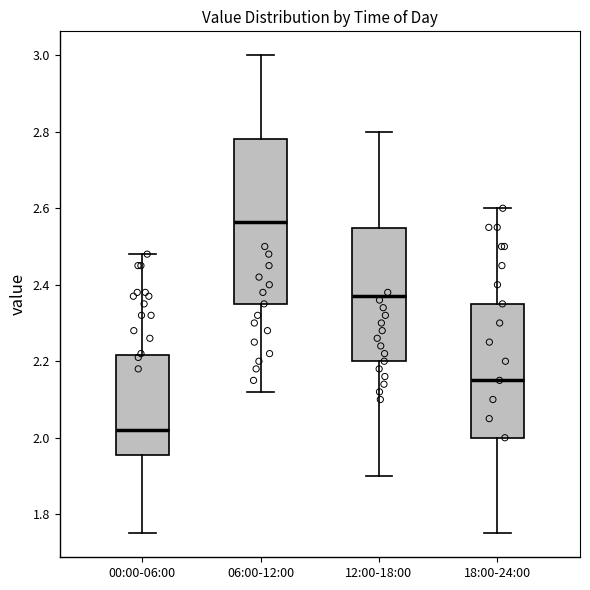

Reading left to right, read every box against the y-axis: the position of its median line, the range the box covers, and the ends of its whiskers. The values are not printed on the chart, so give them approximately, as read against the axis.

00:00-06:00: median 2.02, box 1.96 to 2.22, whiskers 1.76 to 2.48
06:00-12:00: median 2.56, box 2.36 to 2.78, whiskers 2.12 to 3.00
12:00-18:00: median 2.38, box 2.20 to 2.54, whiskers 1.90 to 2.80
18:00-24:00: median 2.16, box 2.00 to 2.36, whiskers 1.76 to 2.60